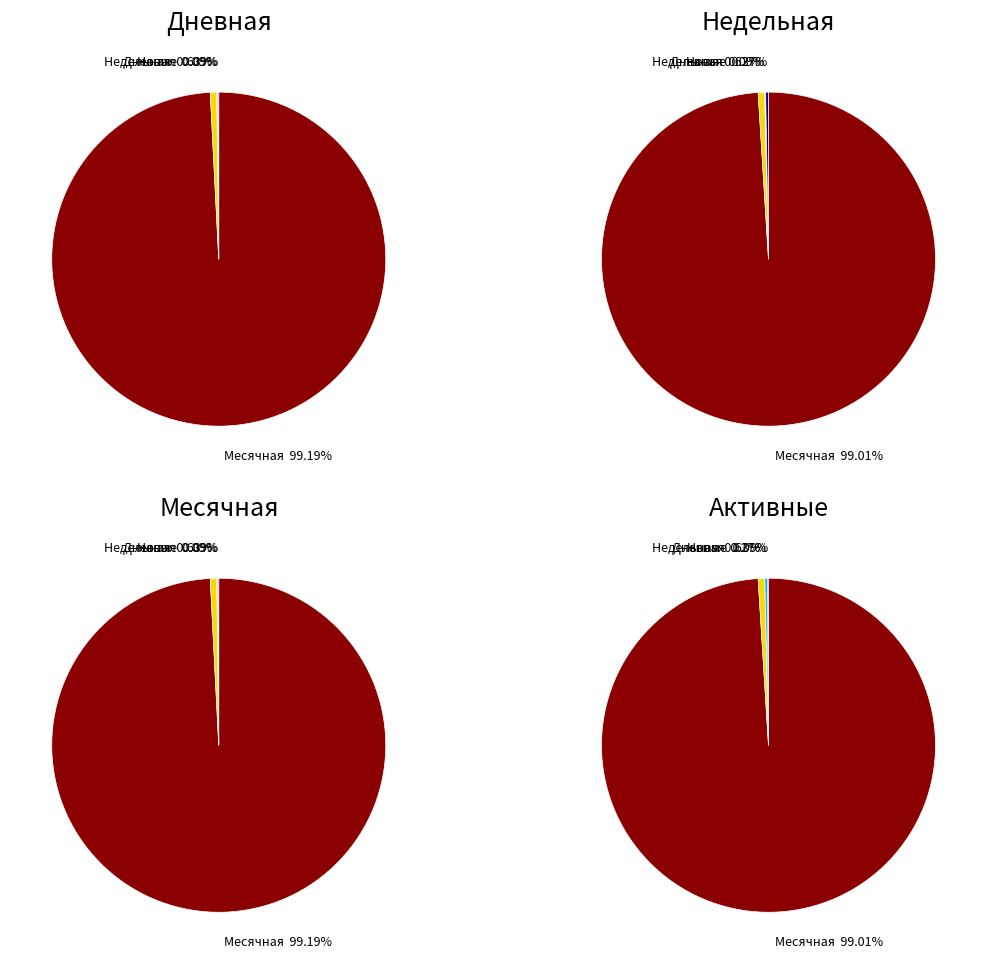

Is there a majority slice in this chart?

Yes